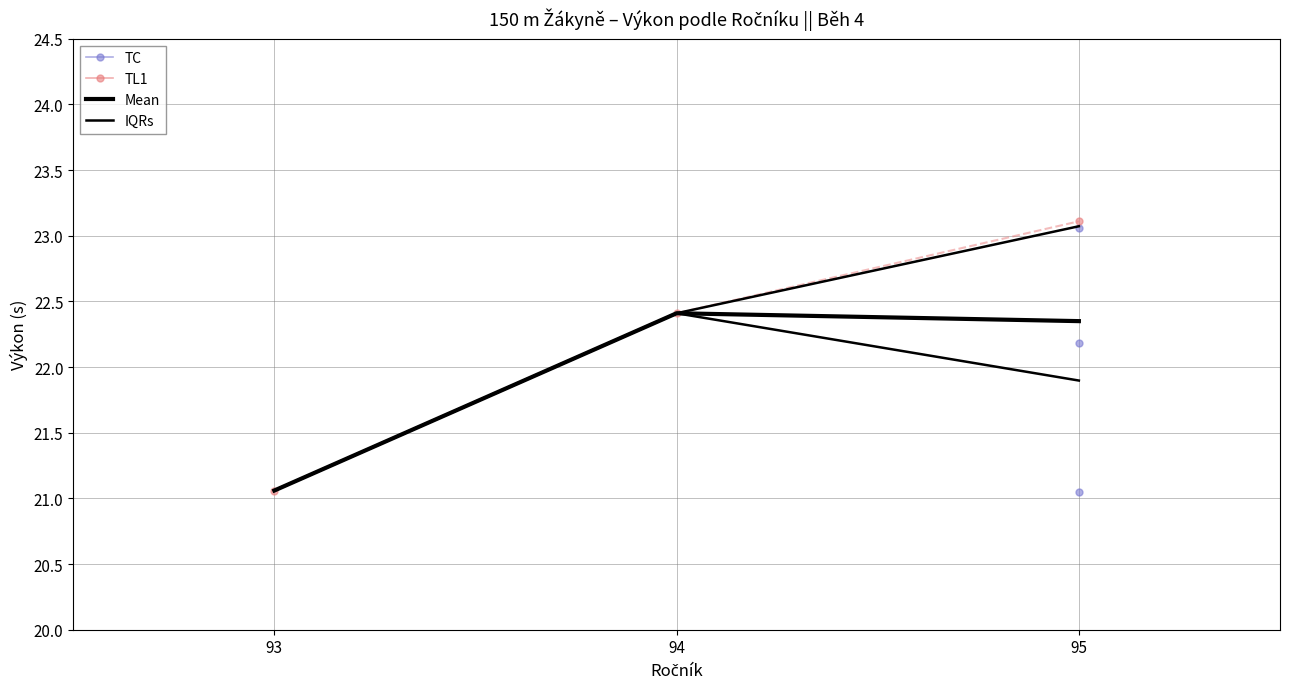

Which has a higher value, 94 or 95?

94